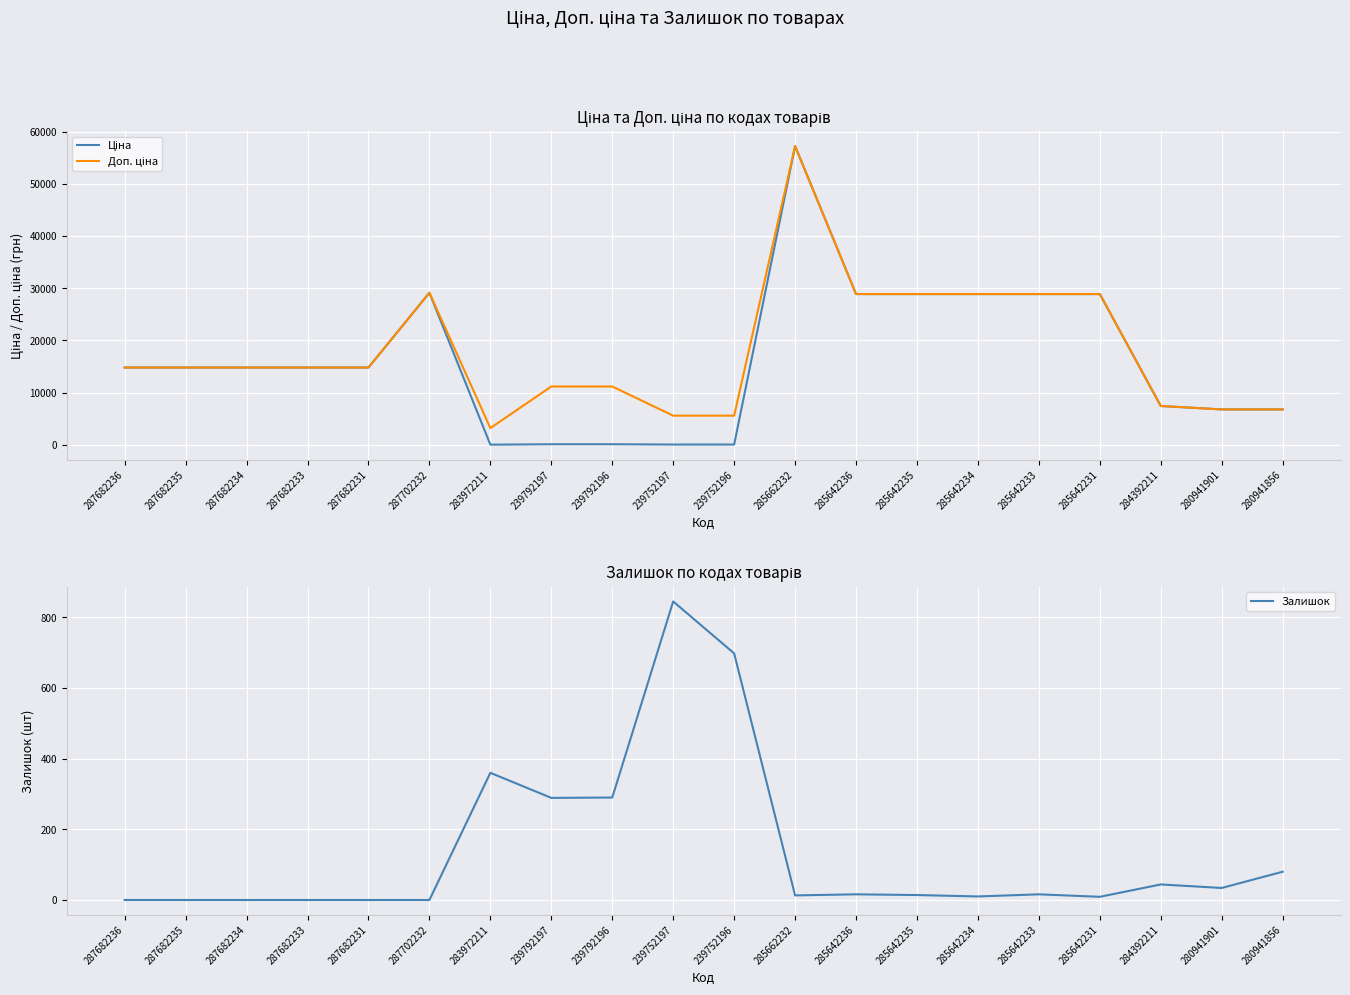

In Ціна, how many points are lower than both neighbors (excluding endpoints)?

1